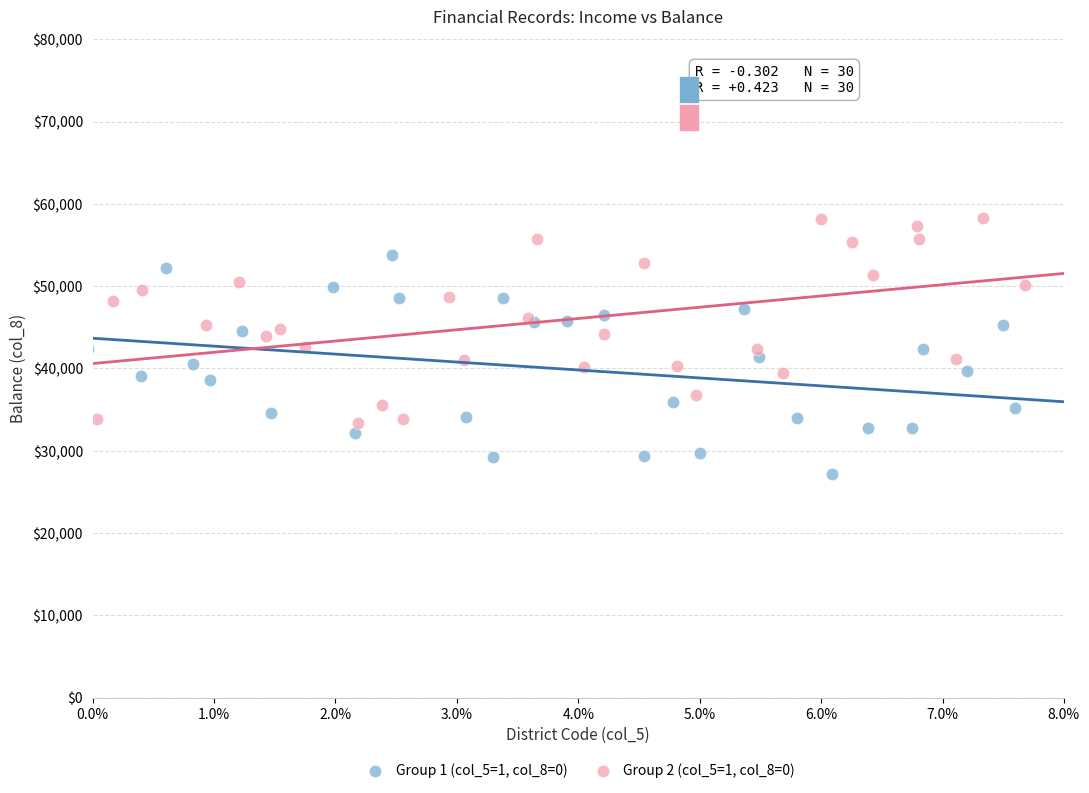

What are all the series names shown in the legend?

Group 1 (col_5=1, col_8=0), Group 2 (col_5=1, col_8=0)